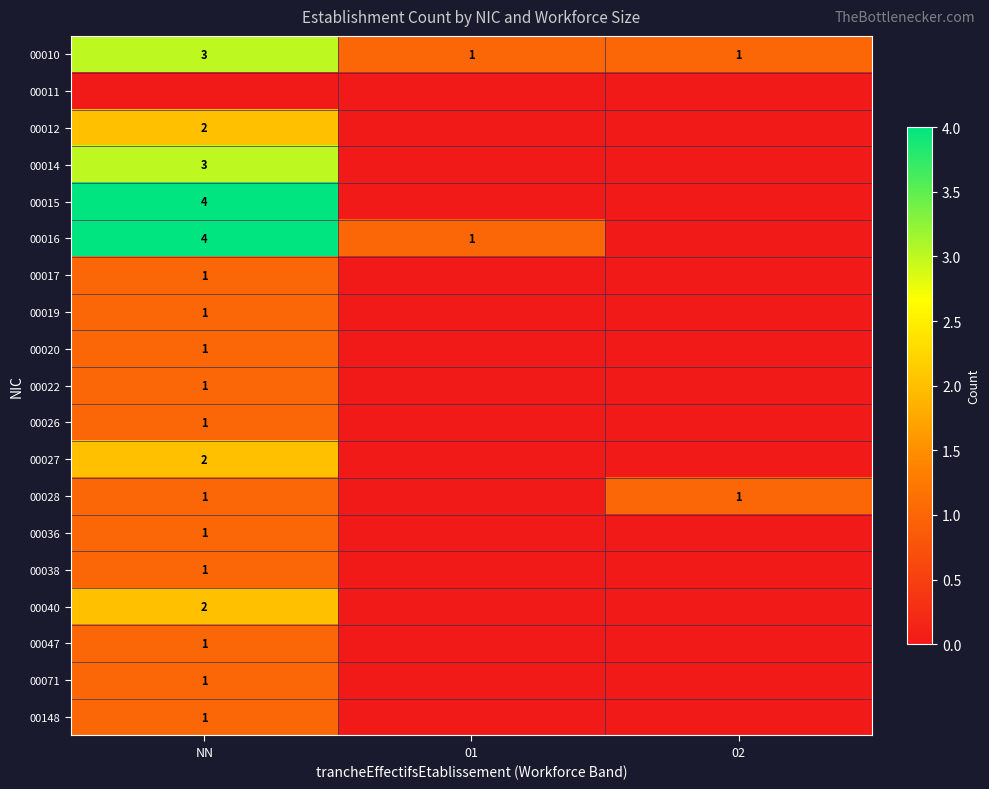

Which label corresponds to the smallest value in the chart?

NN